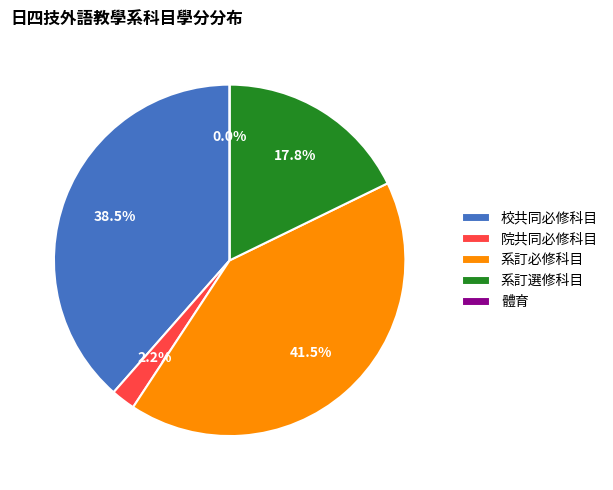

What percentage do 體育 and 系訂選修科目 together represent?

17.8%